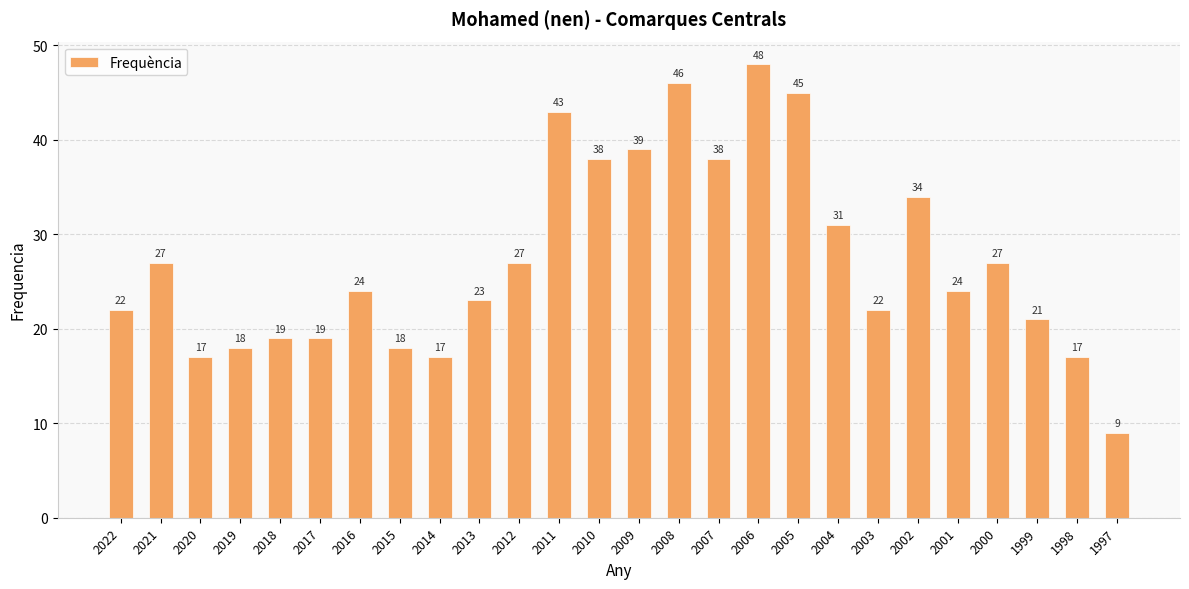

What is the difference between the maximum and minimum values?

39